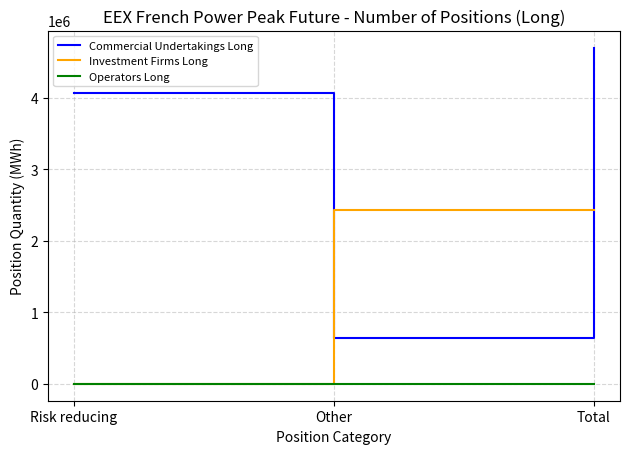

What is the lowest value of the Commercial Undertakings Long series?

640680